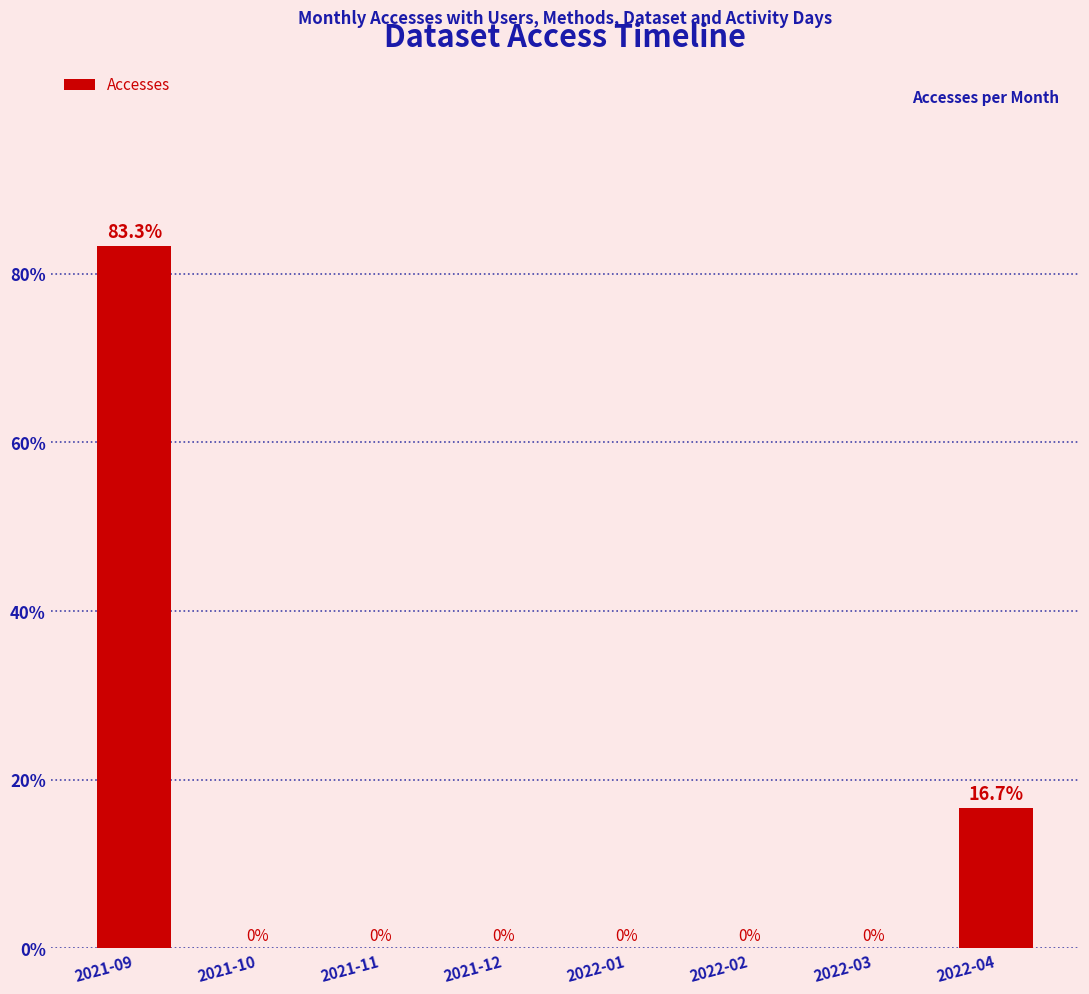

What is the maximum value shown in the chart?

0.8